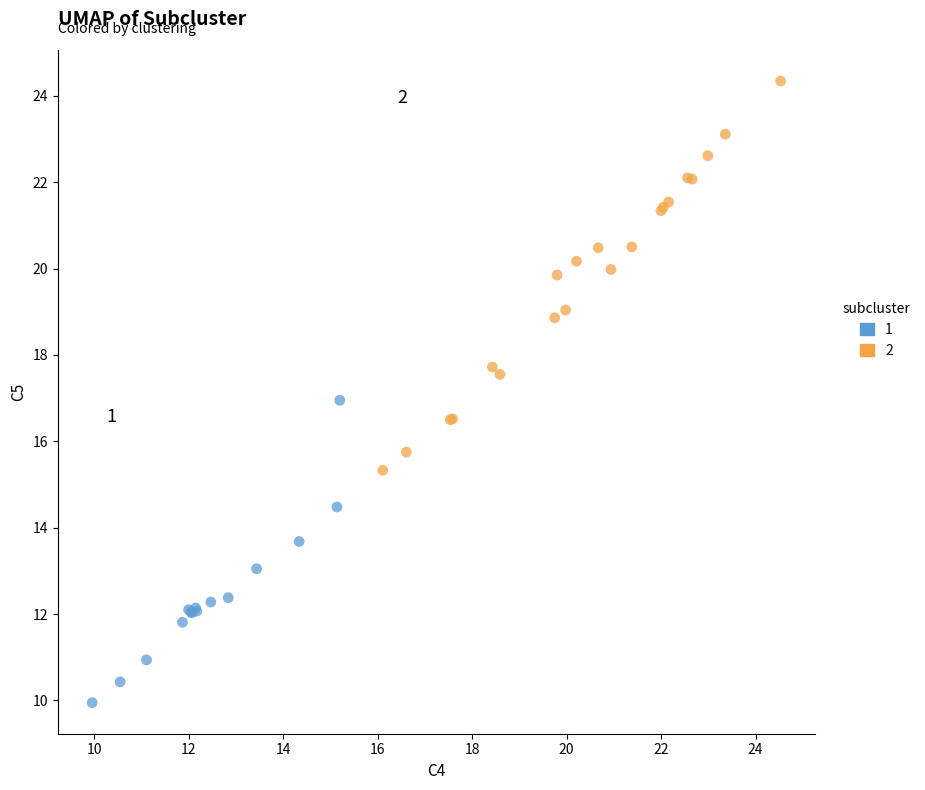

What are all the series names shown in the legend?

1, 2